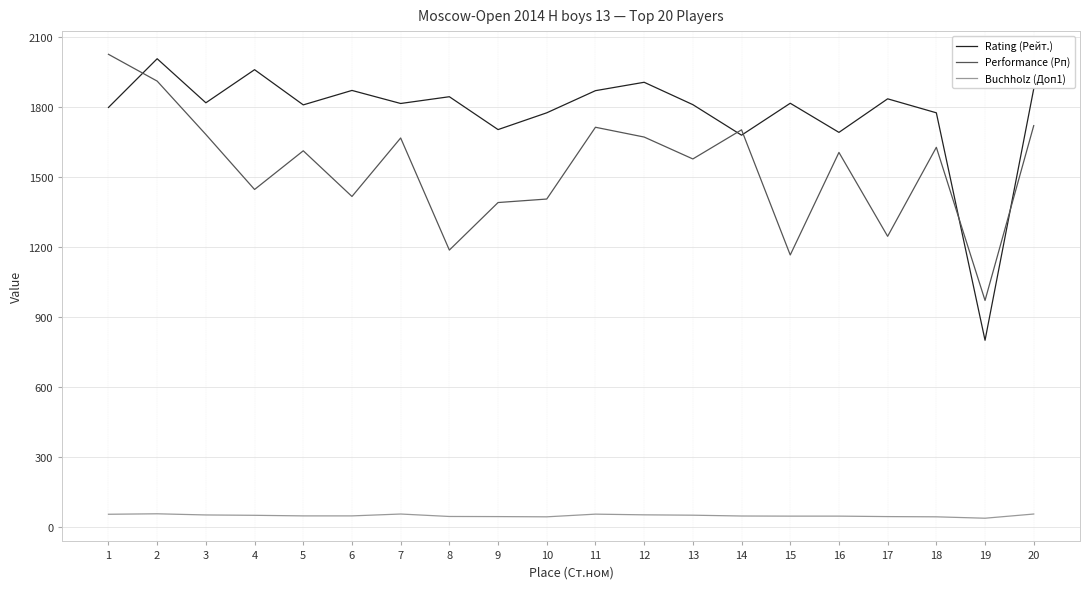

True or false: Buchholz (Доп1) and Performance (Рп) cross at least once.

False